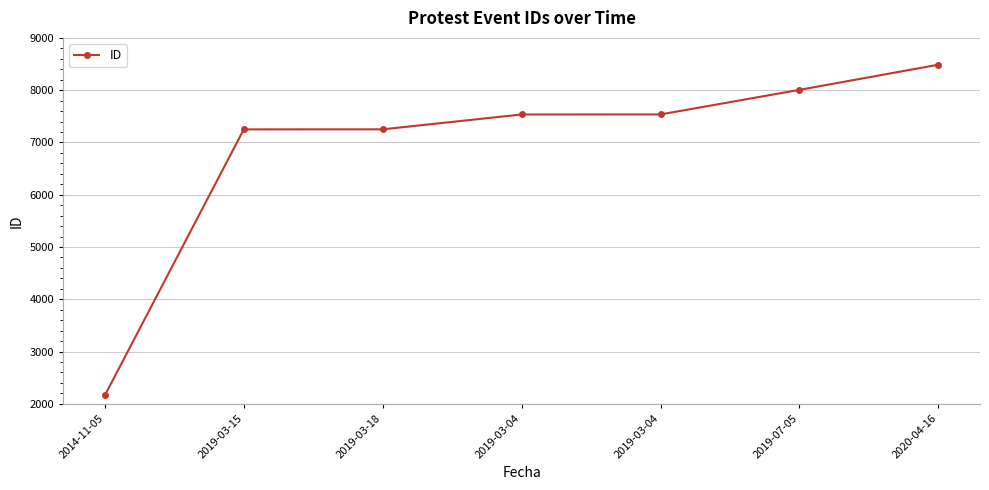

Which label corresponds to the largest value in the chart?

2020-04-16